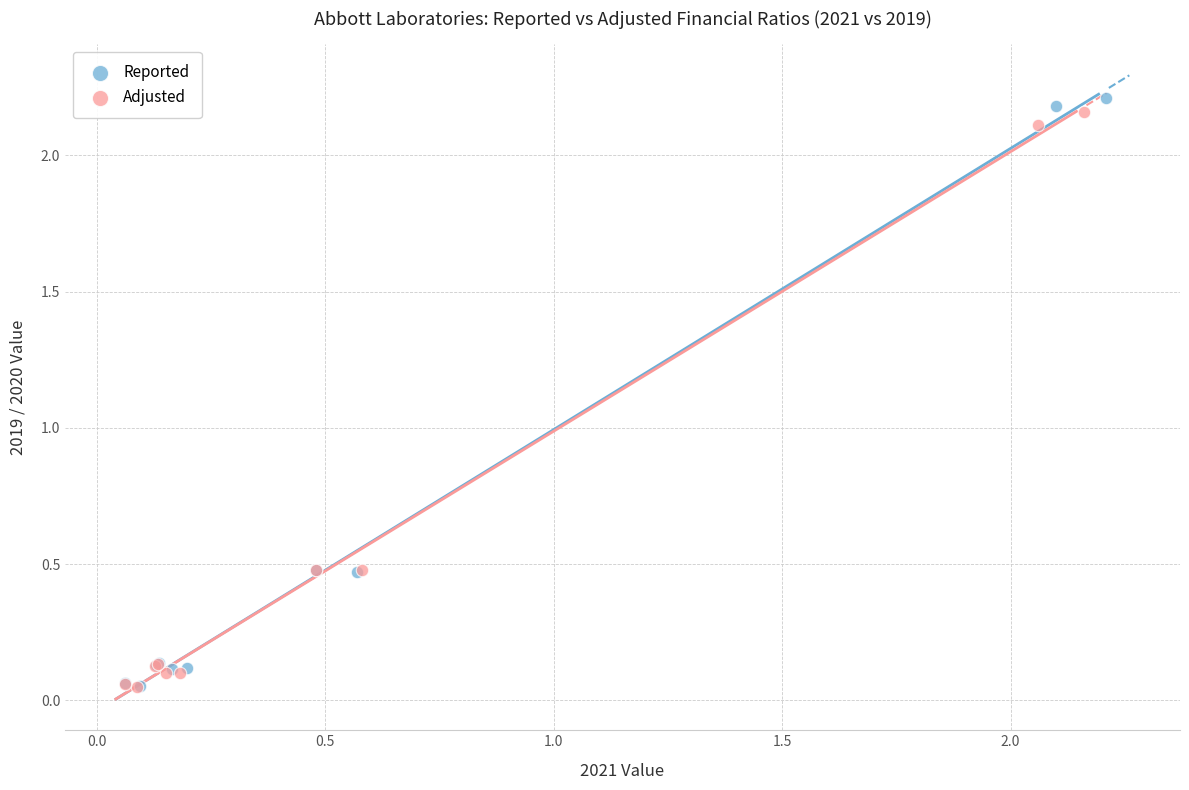

What are all the series names shown in the legend?

Reported, Adjusted